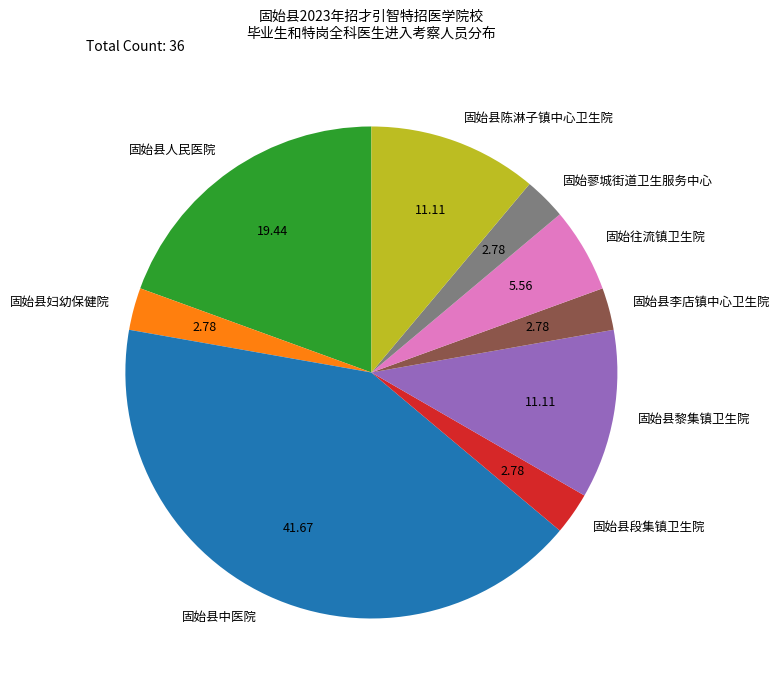

Combined, do 固始县人民医院 and 固始往流镇卫生院 account for over 50%?

No